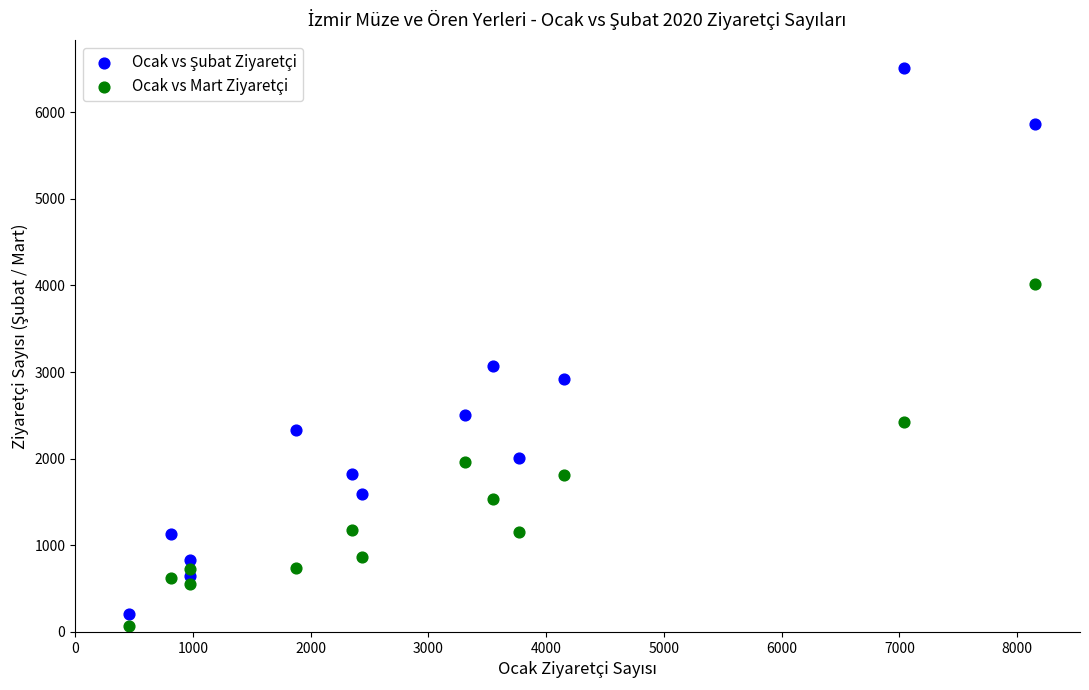

Across all data points, what is the range of X values (max minus min)?

7695